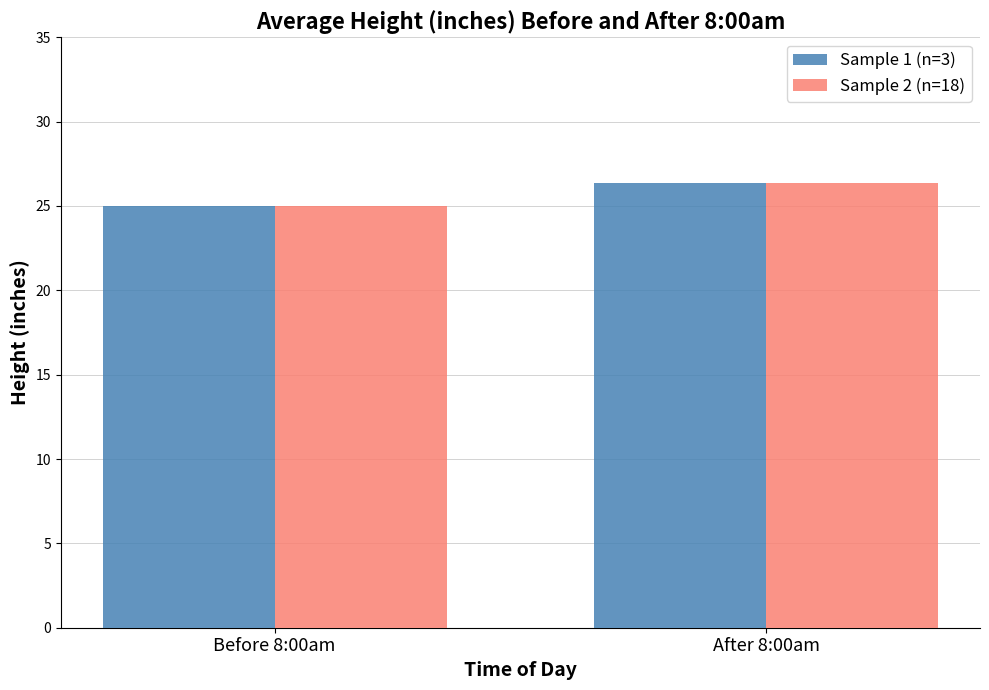

What is the approximate value of Sample 2 (n=18) at Before 8:00am?

25.0